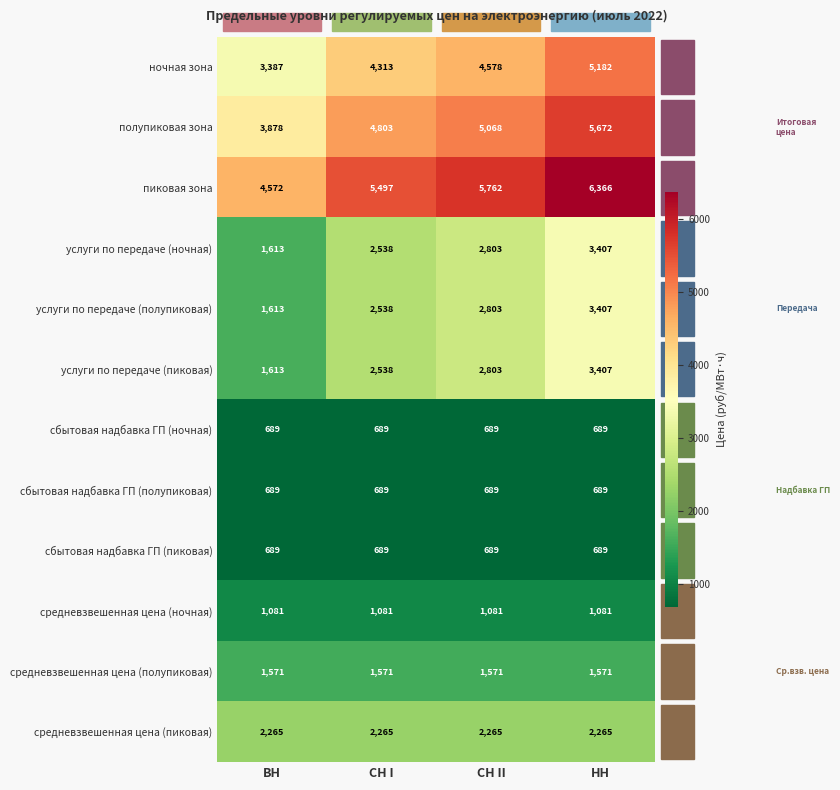

Is it true that сбытовая надбавка ГП (ночная) equals 1137 at СН I?

False